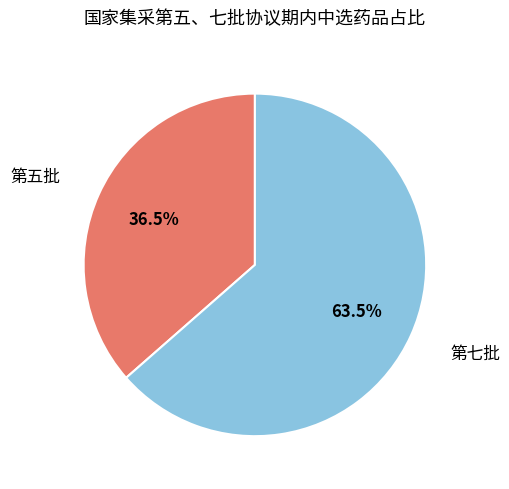

Rank the categories by value from highest to lowest.

第七批, 第五批